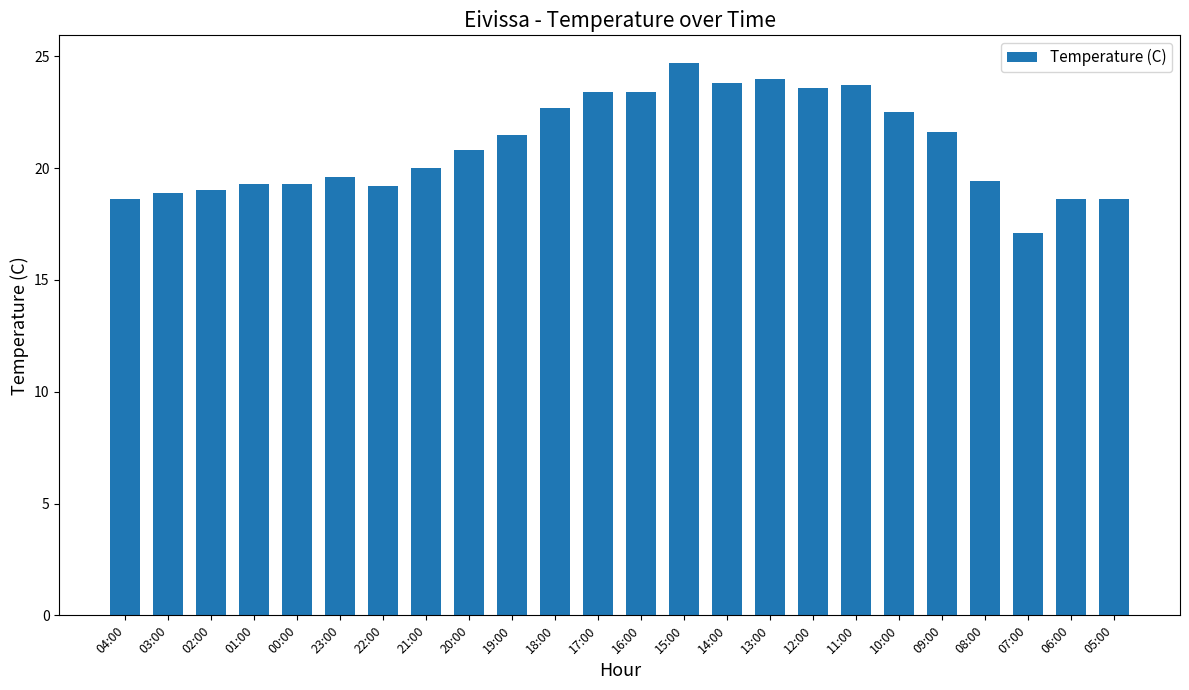

Read the value at 07:00.

17.1